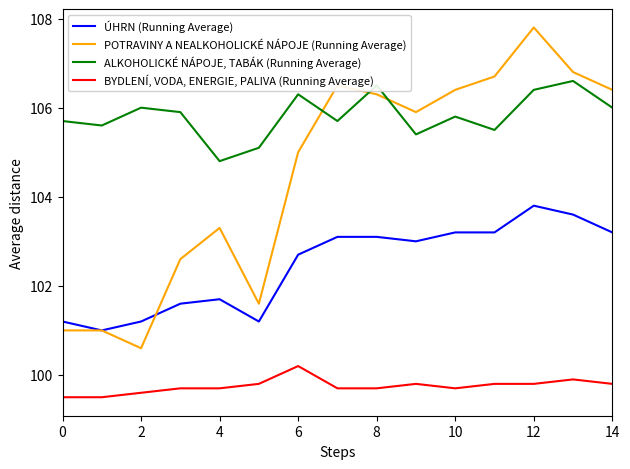

Which series has the largest total across all categories?

ALKOHOLICKÉ NÁPOJE, TABÁK (Running Average)